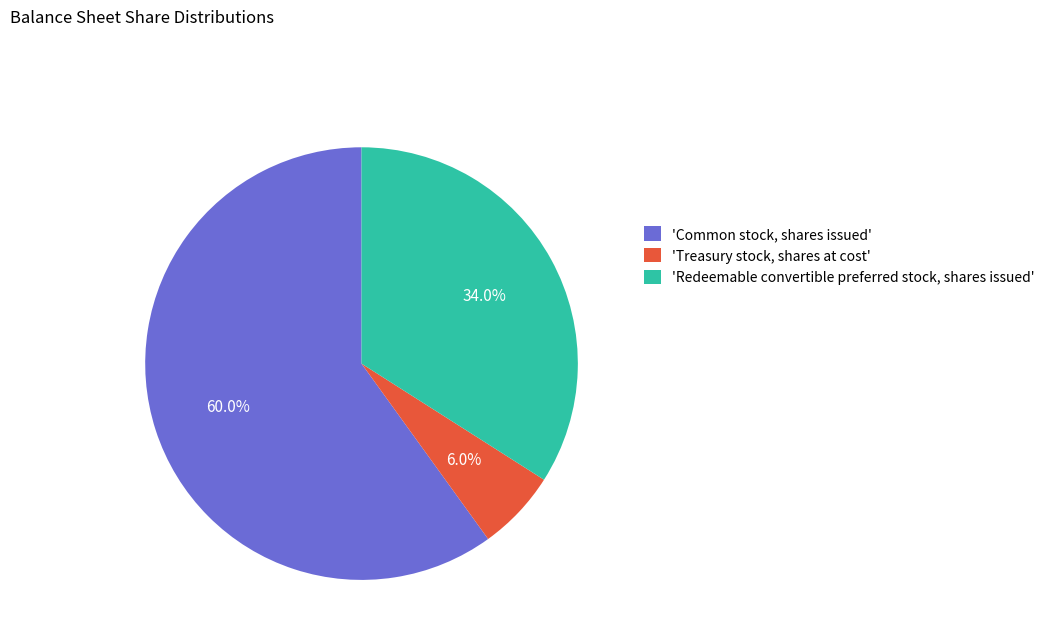

How many segments does this pie chart have?

3